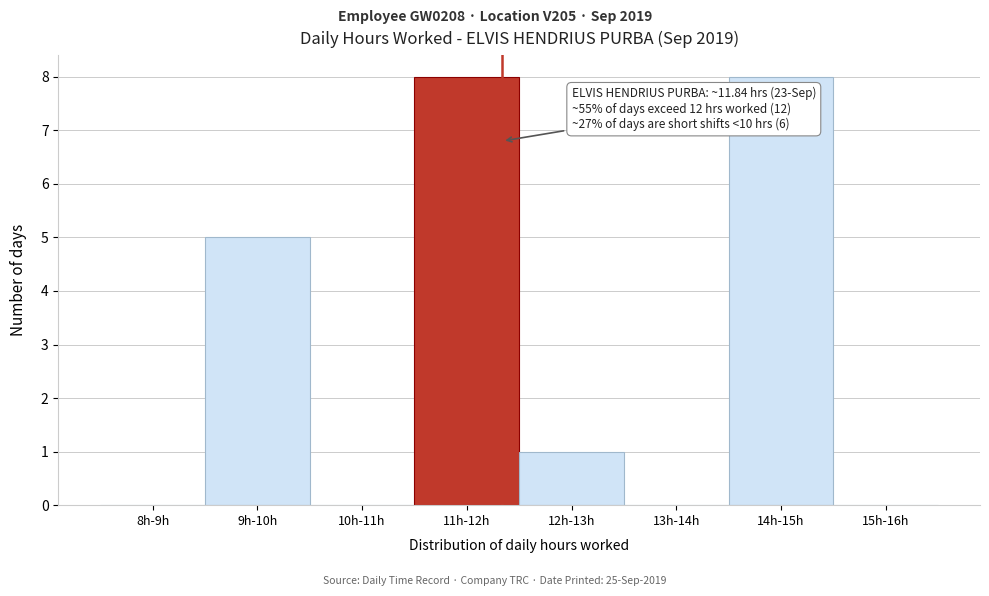

Reading right to left, transcribe all the data shown in this chart.

15h-16h=0	14h-15h=8	13h-14h=0	12h-13h=1	11h-12h=8	10h-11h=0	9h-10h=5	8h-9h=0